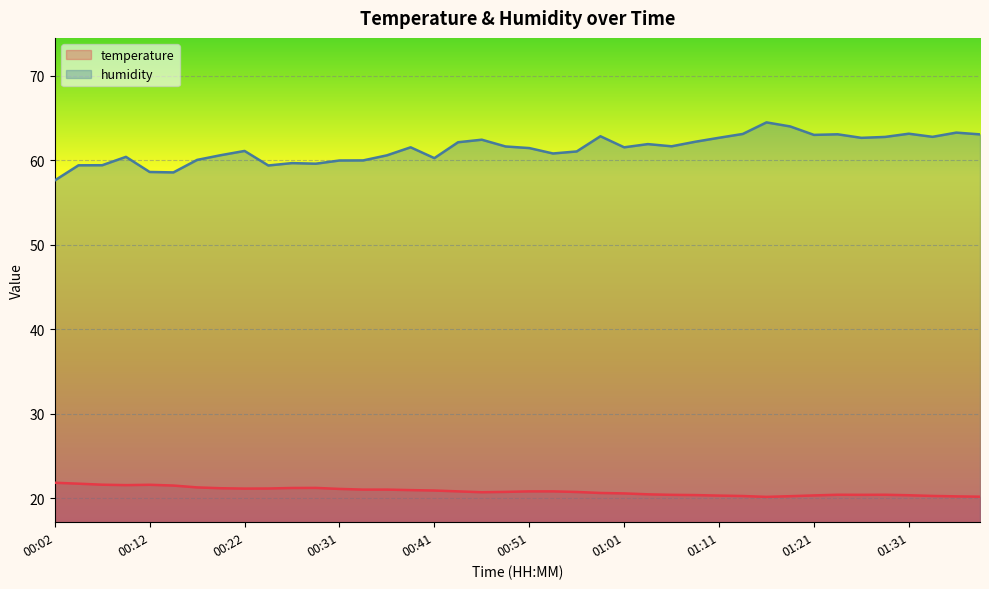

What is the sum of all humidity values?

2455.0